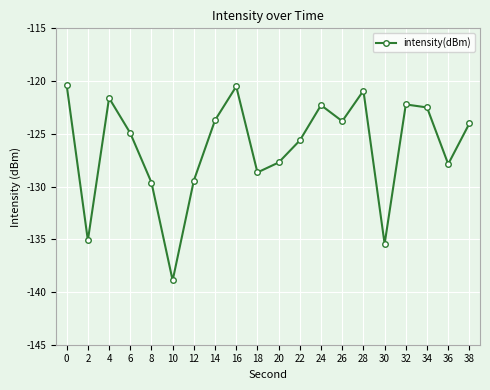

Which label corresponds to the smallest value in the chart?

10